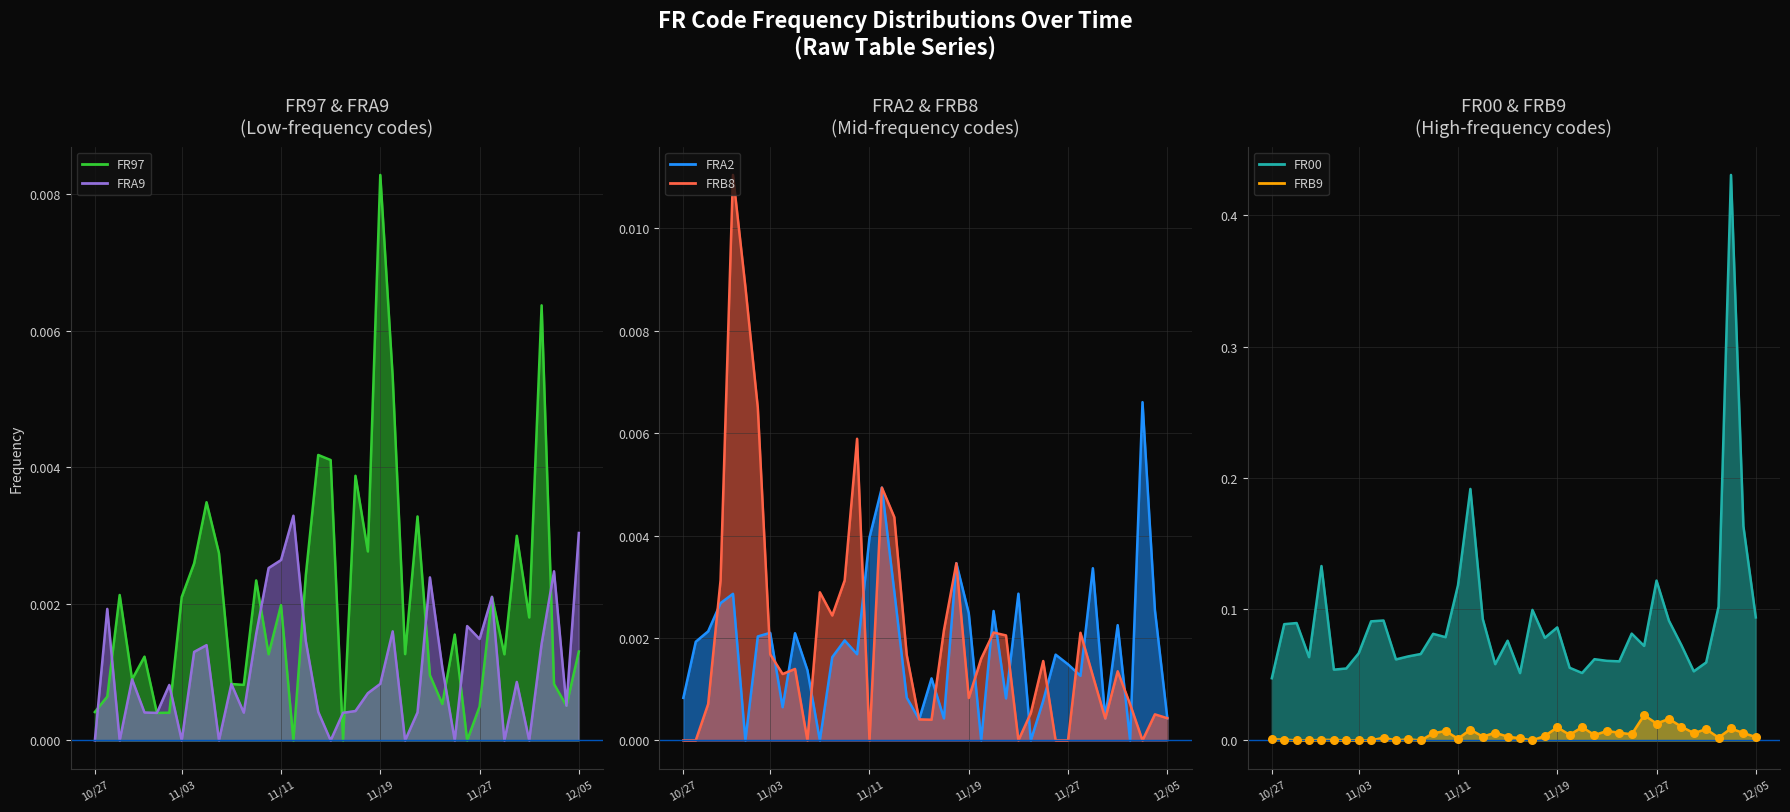

Which series contains the highest Y value?

FR00